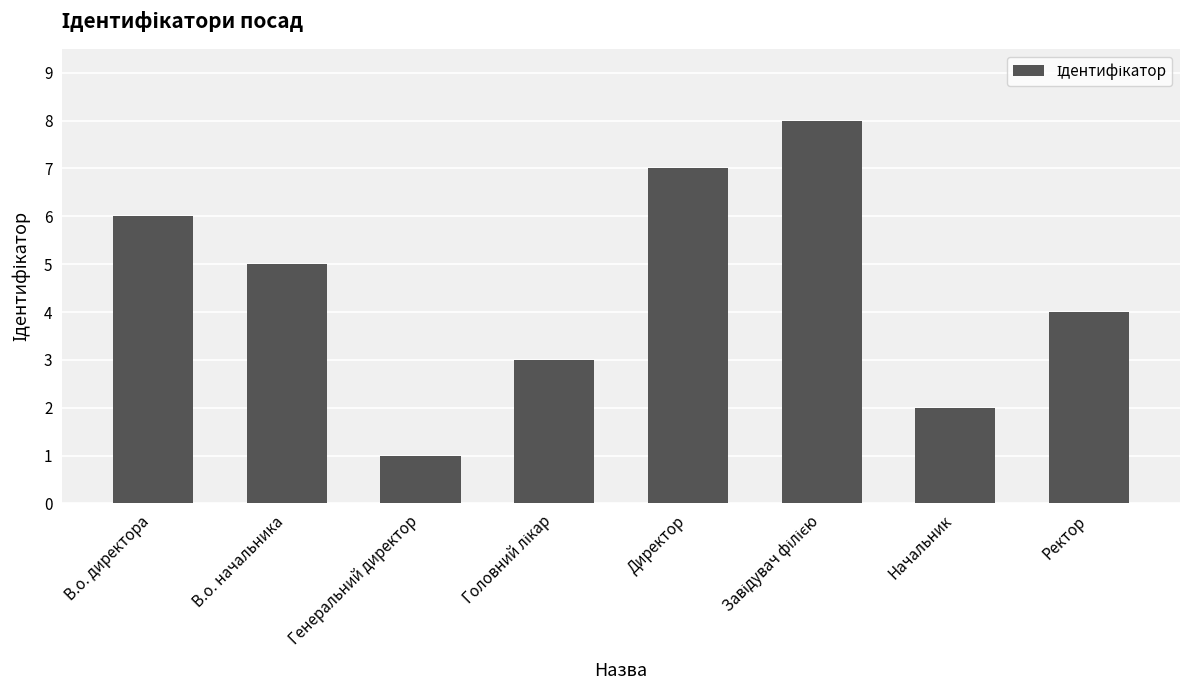

How many data points does each series have?

8